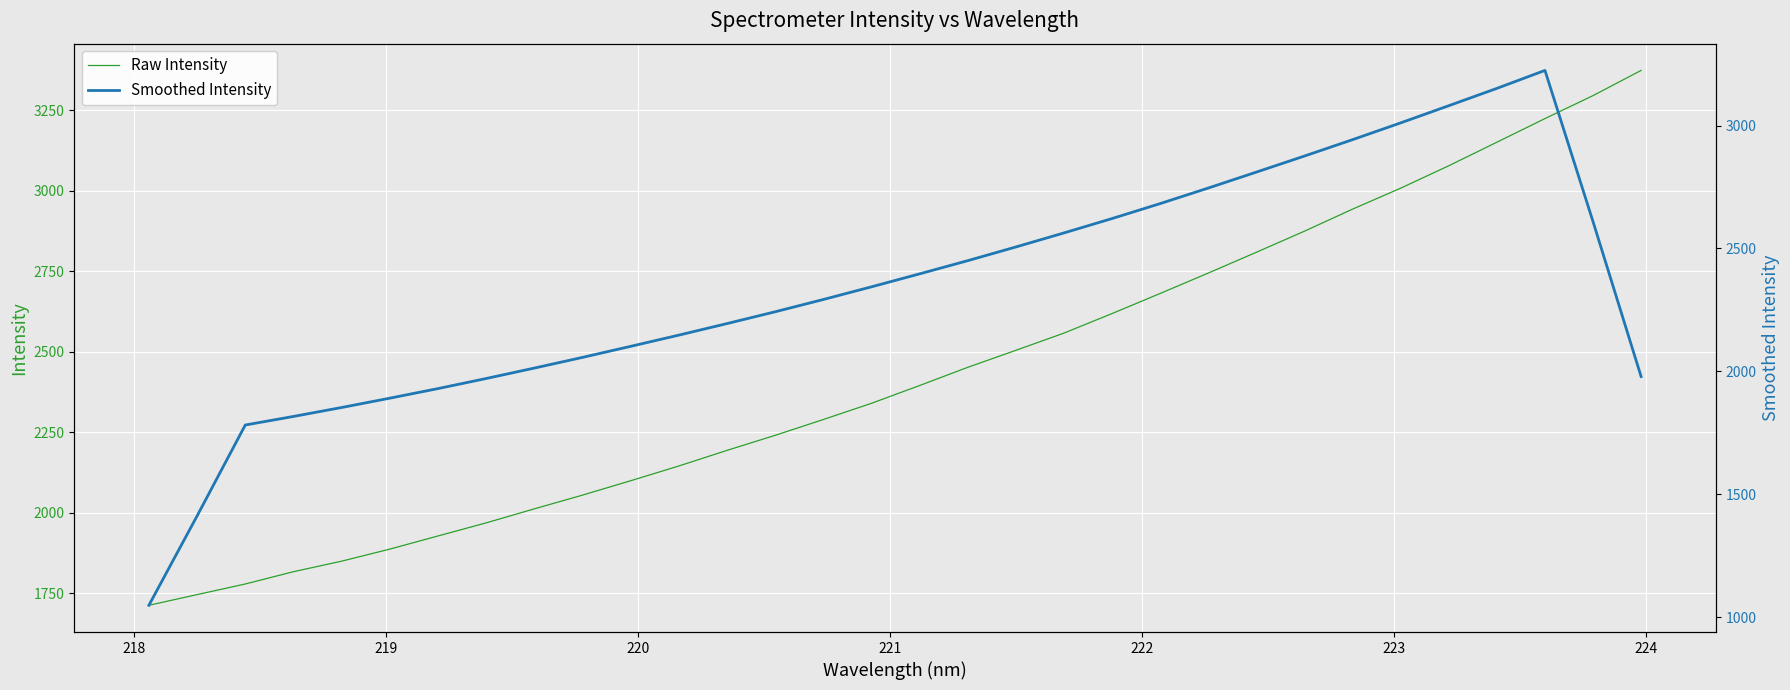

Which series has the largest range (max minus min)?

Smoothed Intensity